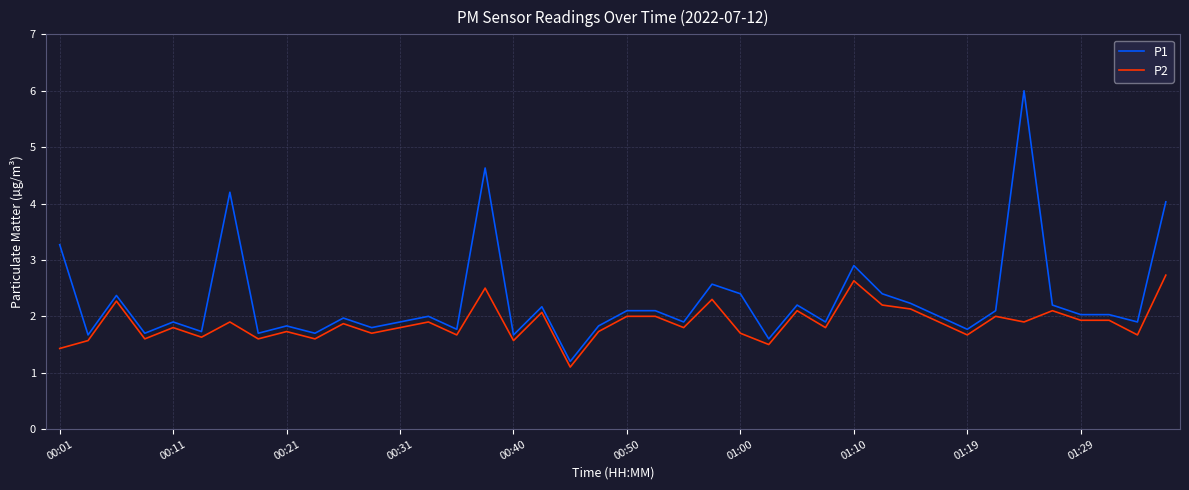

How many series are shown in this chart?

2